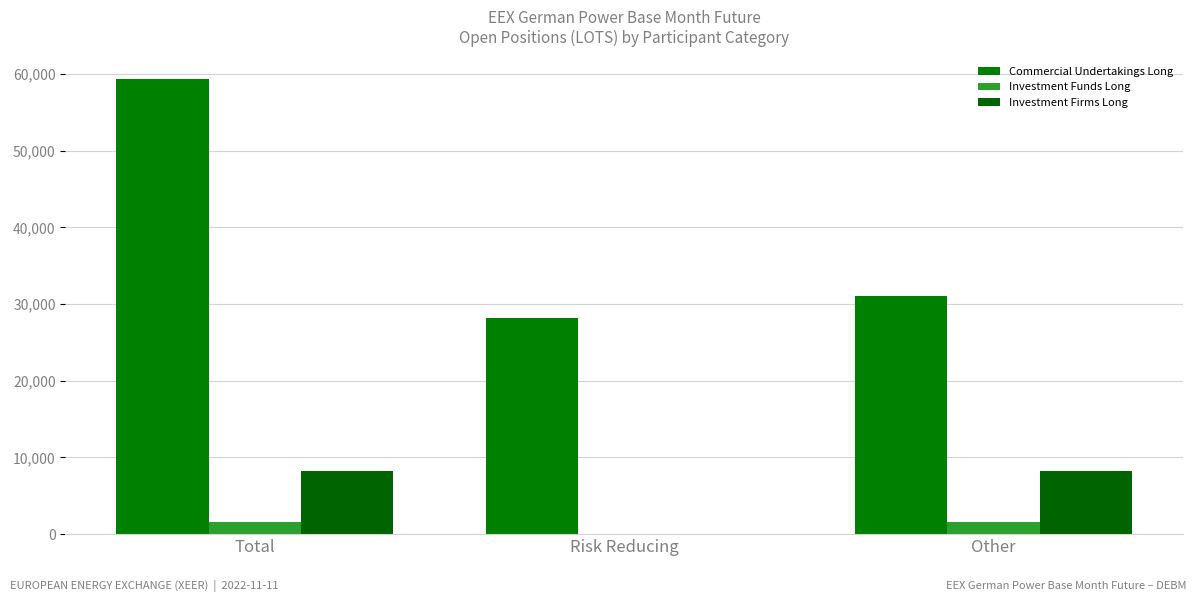

How many groups of bars are there?

3